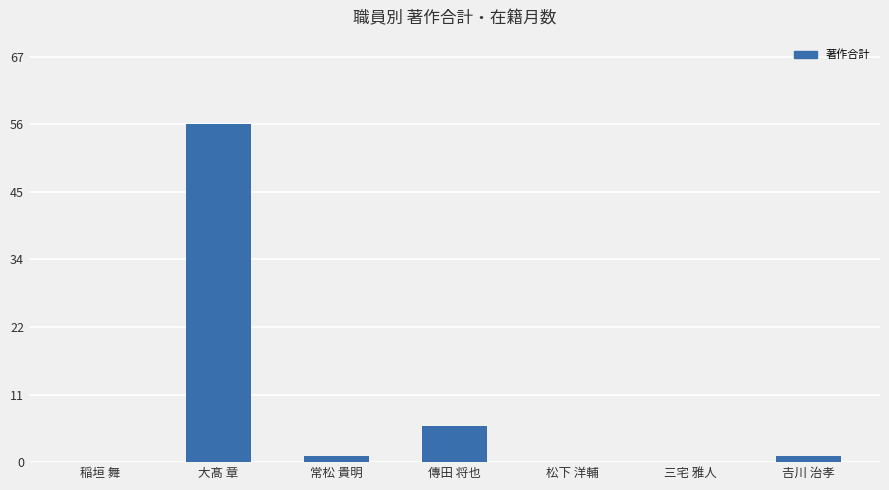

What is the difference between the values at 三宅 雅人 and 𠮷川 治孝?

1